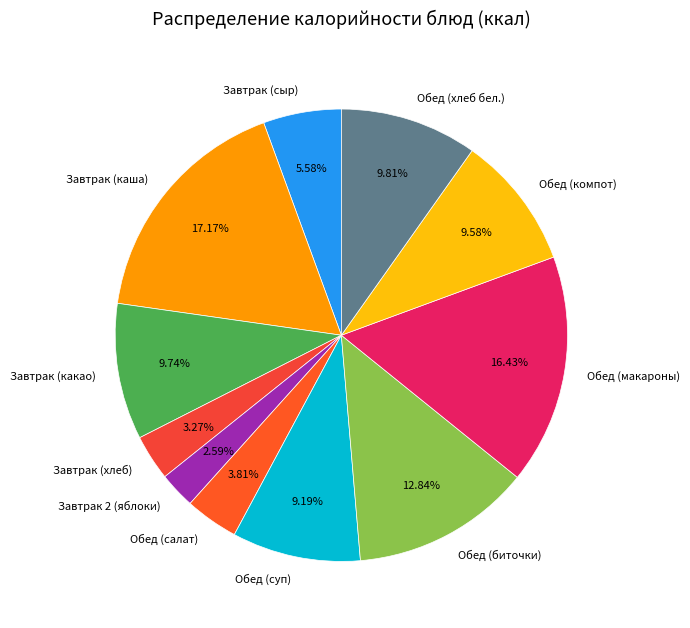

How many slices are in this pie chart?

11